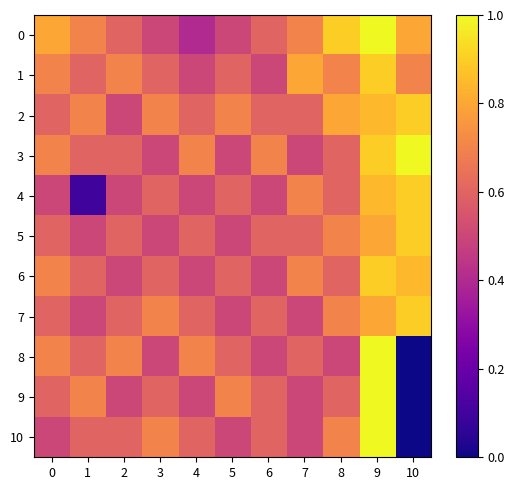

List the series in order of their peak value, lowest first.

1, 2, 4, 5, 6, 7, 0, 3, 8, 9, 10